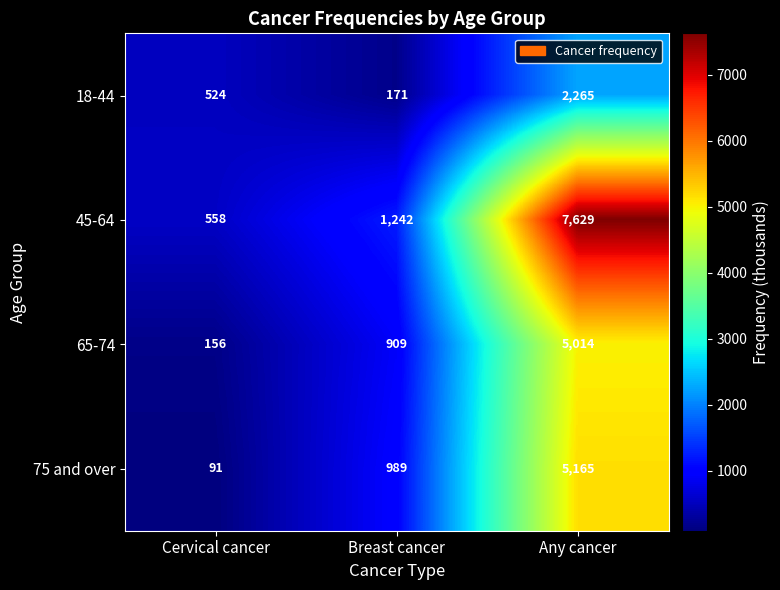

What is the maximum value for 65-74?

5014